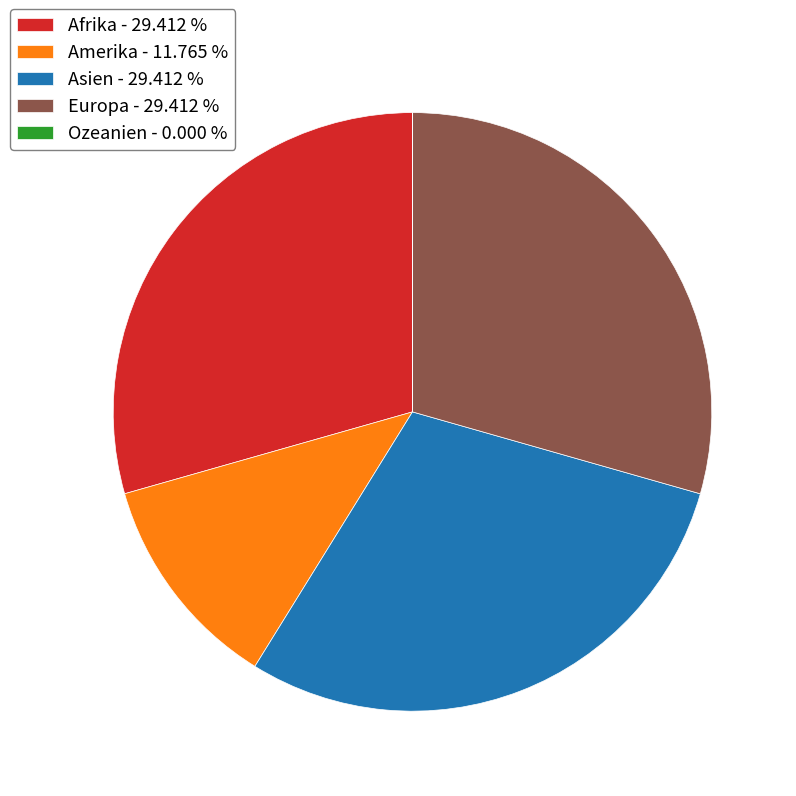

Is there a majority slice in this chart?

No